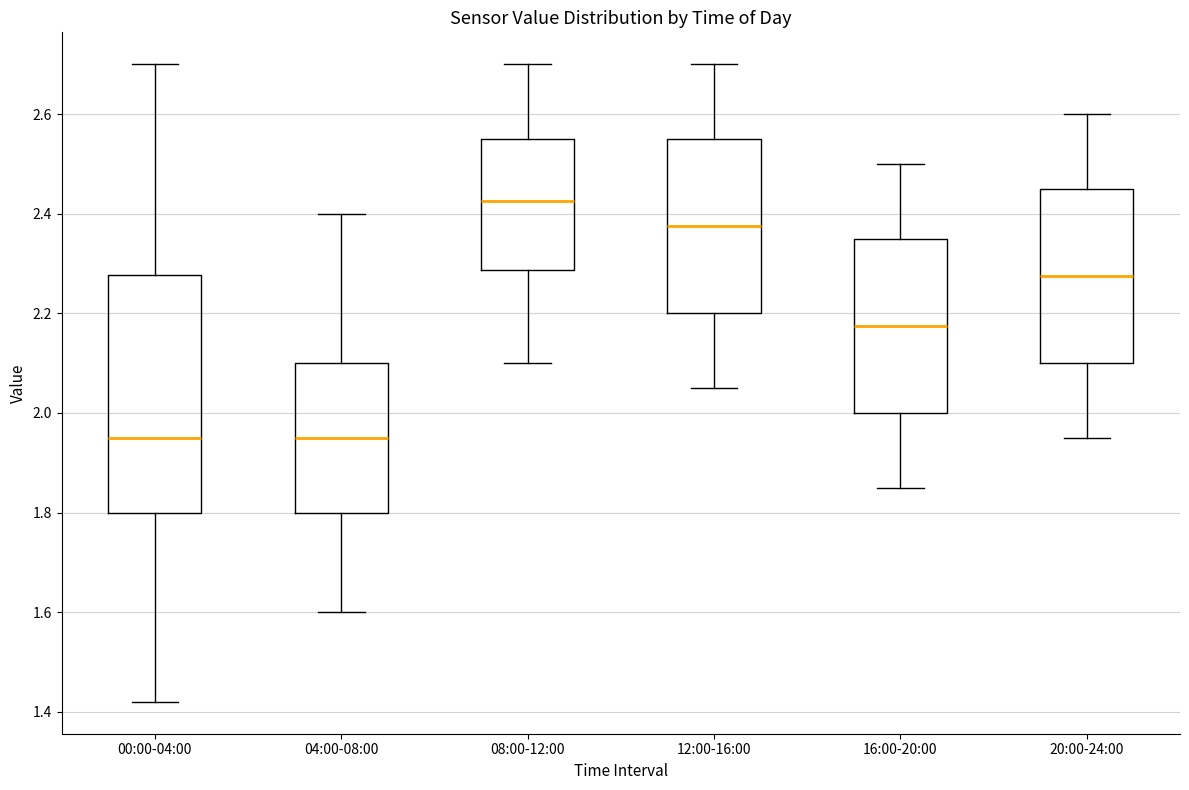

Which box is the tallest, from its lower edge to its upper edge?

00:00-04:00